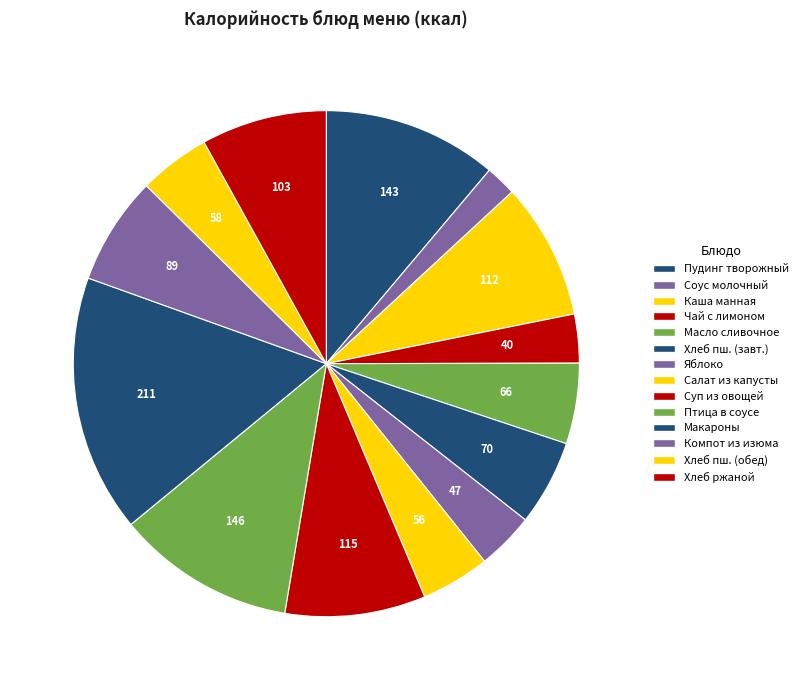

How many slices are in this pie chart?

14